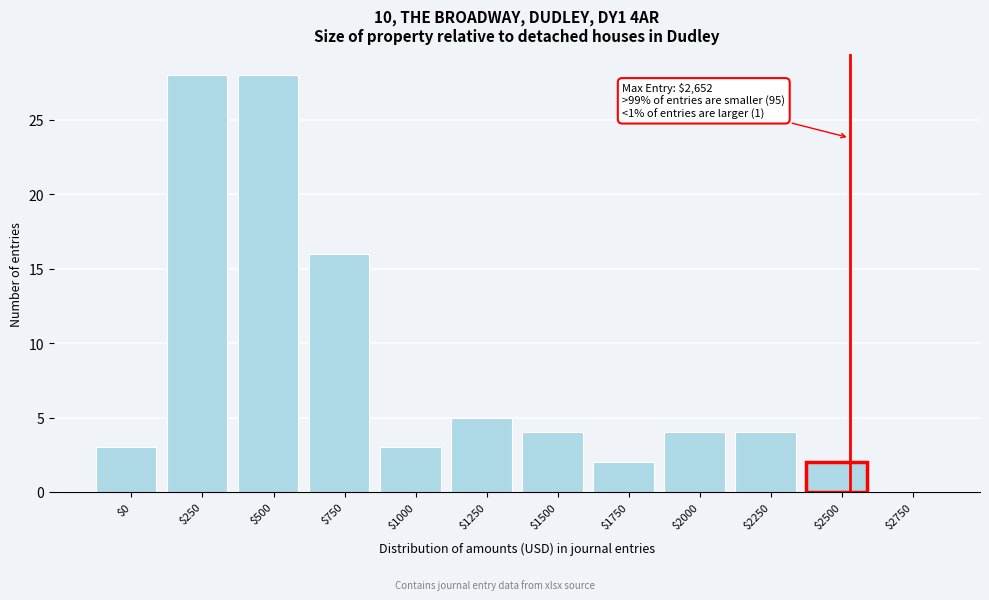

Is it true that the value at $250 is 49?

False